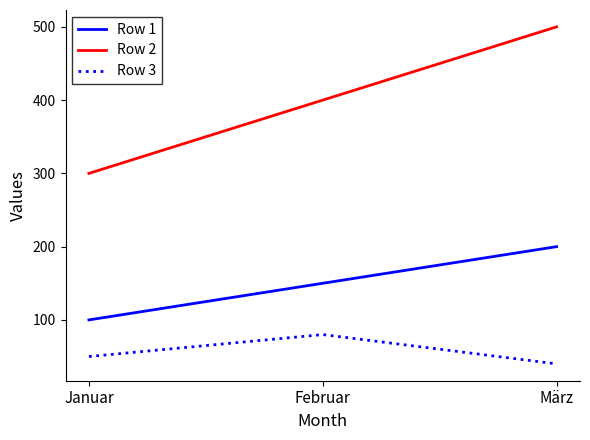

What is the lowest value of the Row 1 series?

100